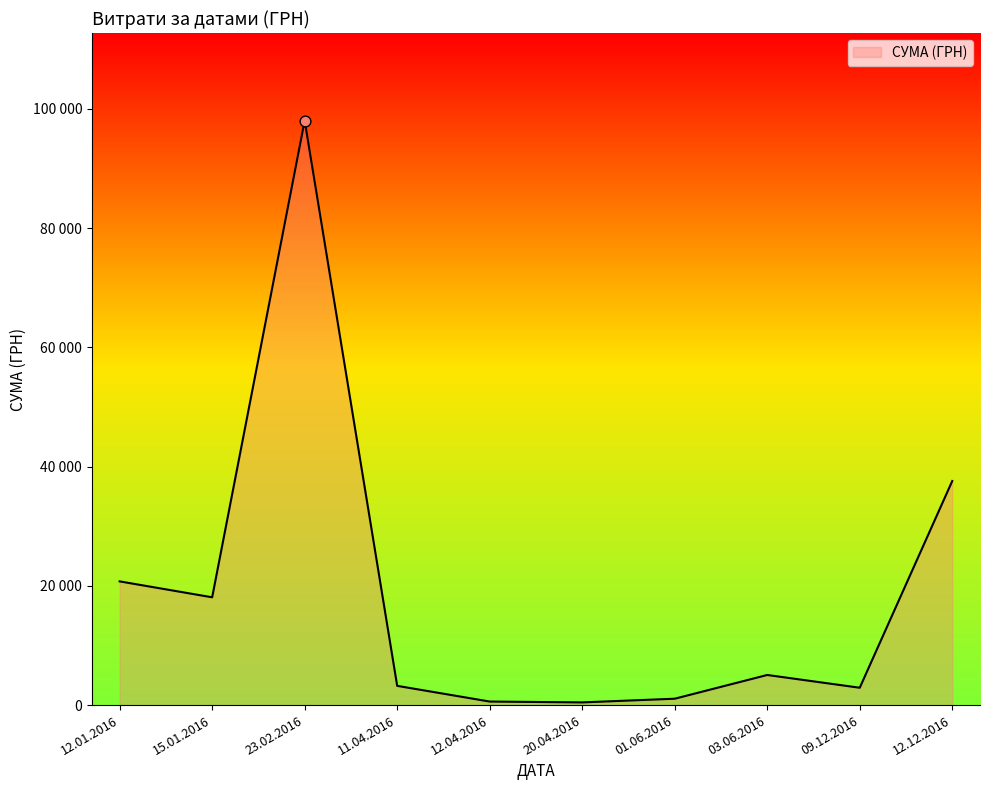

Approximately how many times larger is the value at 01.06.2016 compared to 15.01.2016?

0.1